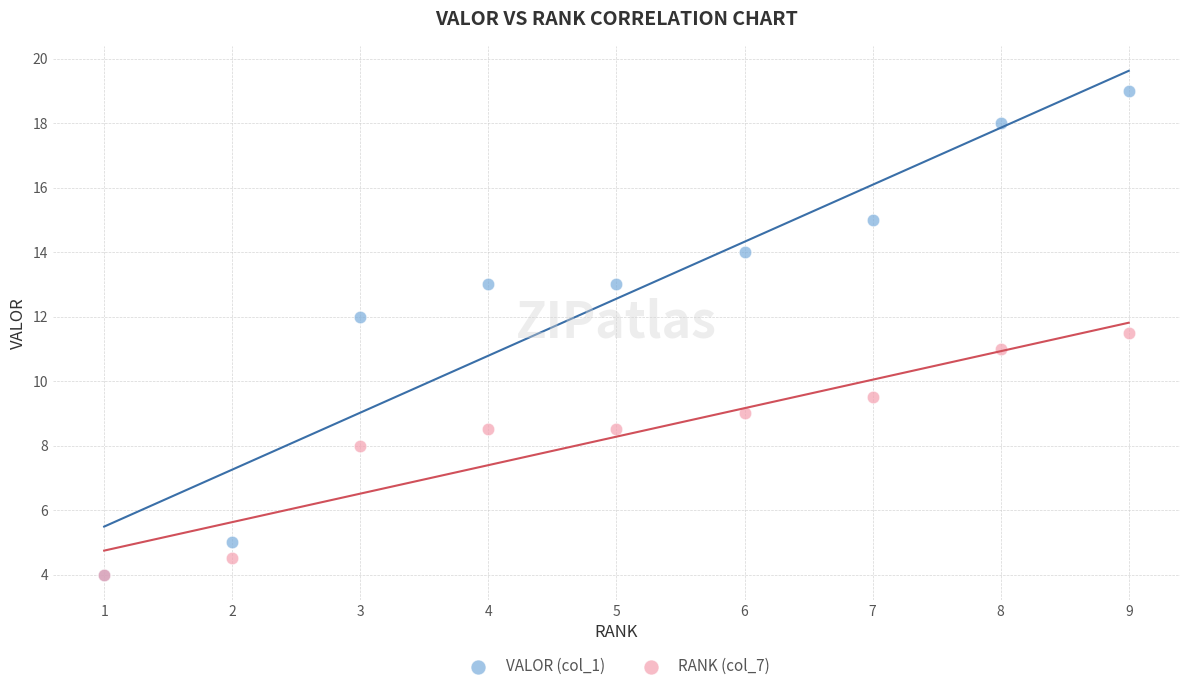

In the RANK (col_7) series, what Y value is closest to 7?

8.0